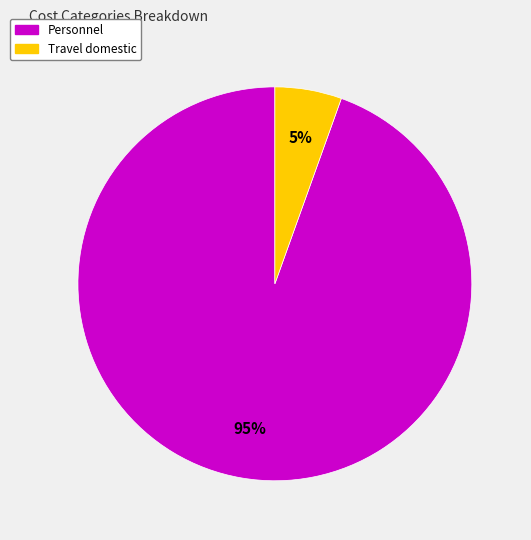

Is there any slice that represents more than half of the pie?

Yes